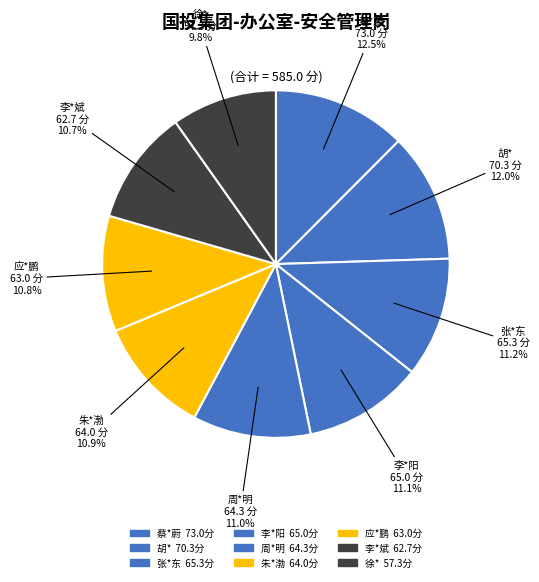

What is the largest slice in the pie chart?

蔡*蔚